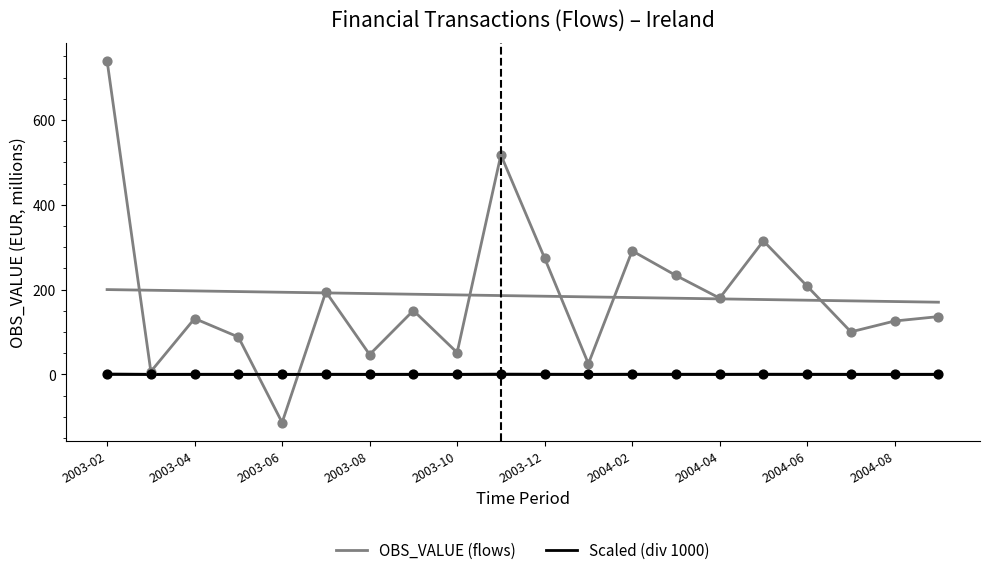

Which series reaches the minimum Y coordinate?

OBS_VALUE (flows)